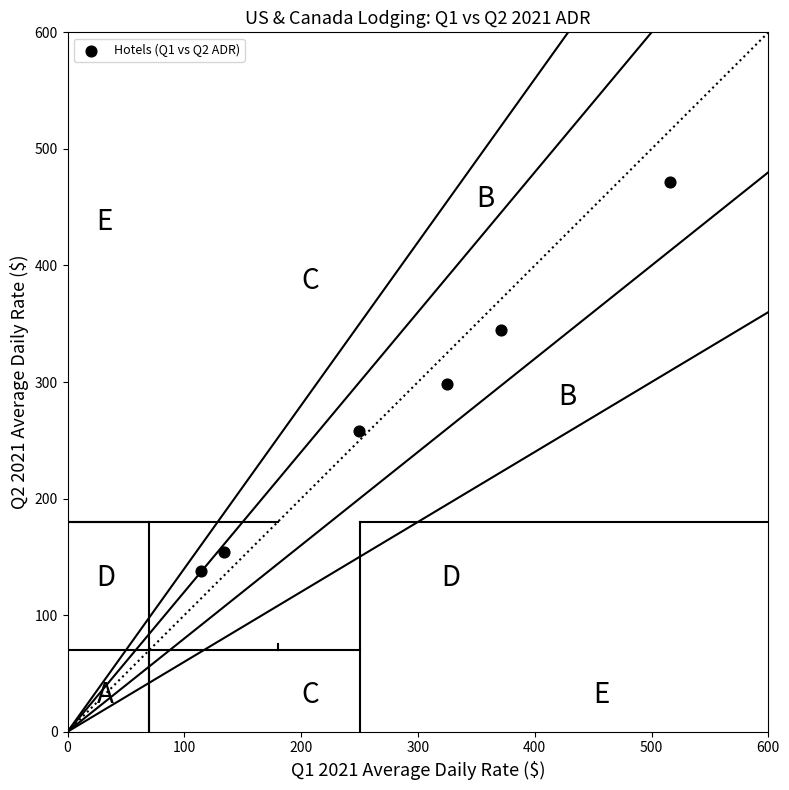

What is the range of Y values (max minus min)?

333.4